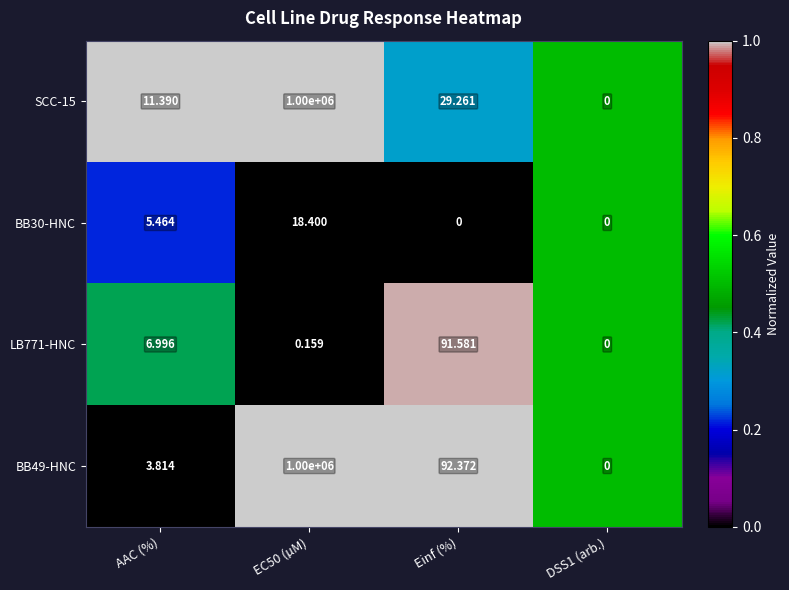

How many distinct data groups are displayed?

4